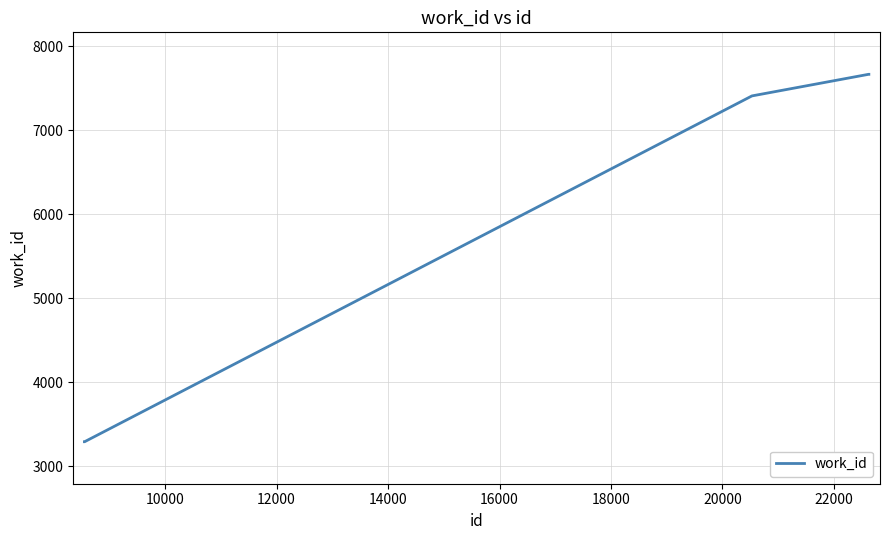

What is the greatest value displayed?

7665